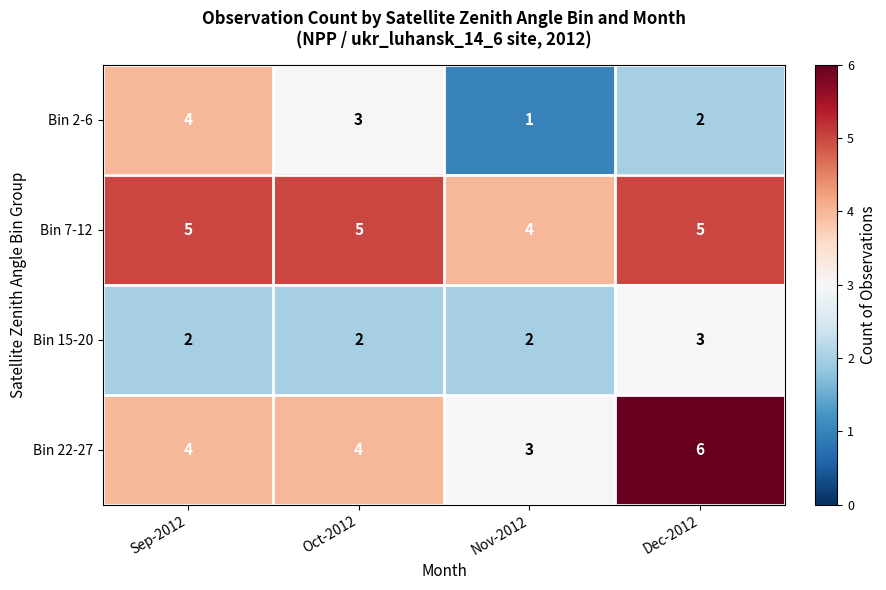

How many data points in Bin 22-27 are less than 4?

1